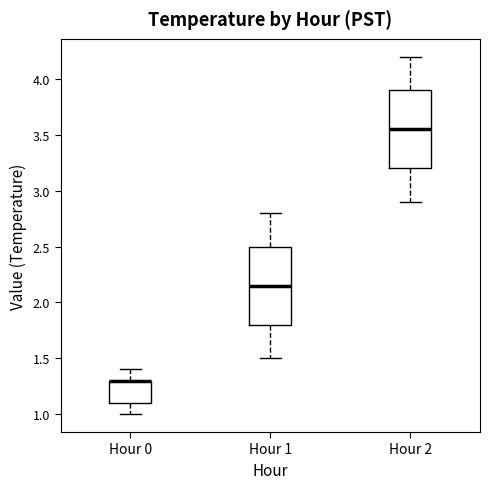

Reading left to right, read every box against the y-axis: the position of its median line, the range the box covers, and the ends of its whiskers. The values are not printed on the chart, so give them approximately, as read against the axis.

Hour 0: median 1.30 (drawn on the box's upper edge), box 1.10 to 1.30, whiskers 1.00 to 1.40
Hour 1: median 2.15, box 1.80 to 2.50, whiskers 1.50 to 2.80
Hour 2: median 3.55, box 3.20 to 3.90, whiskers 2.90 to 4.20